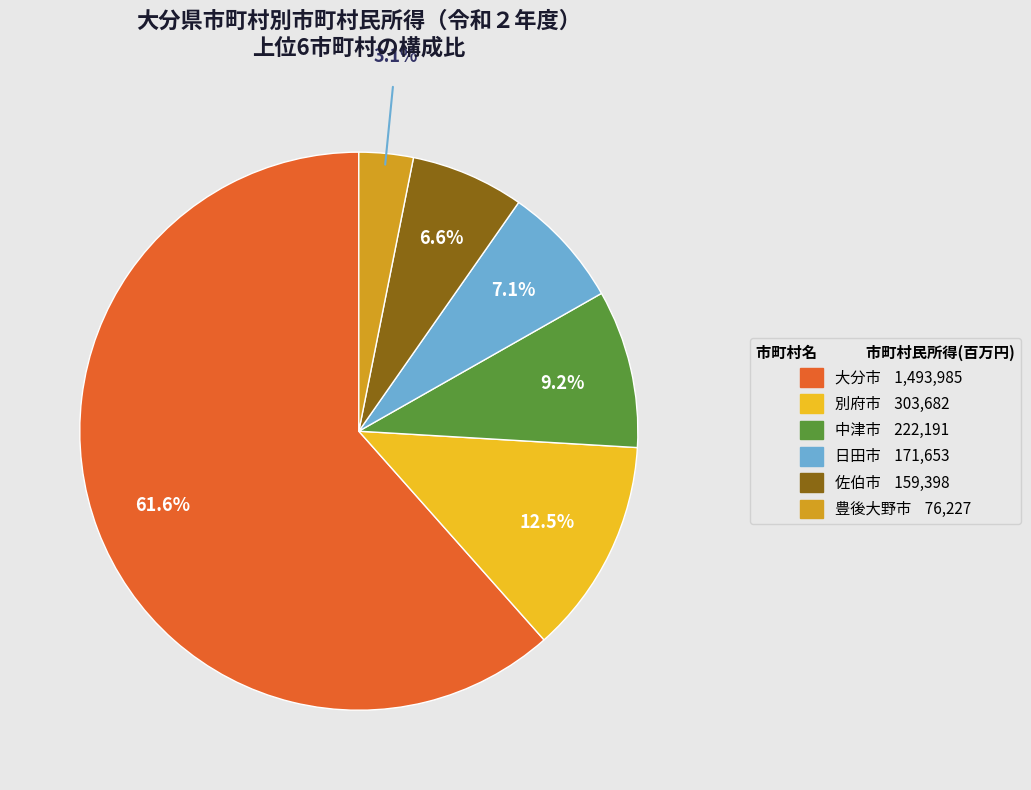

The 日田市 slice represents 14% of the pie. True or false?

False